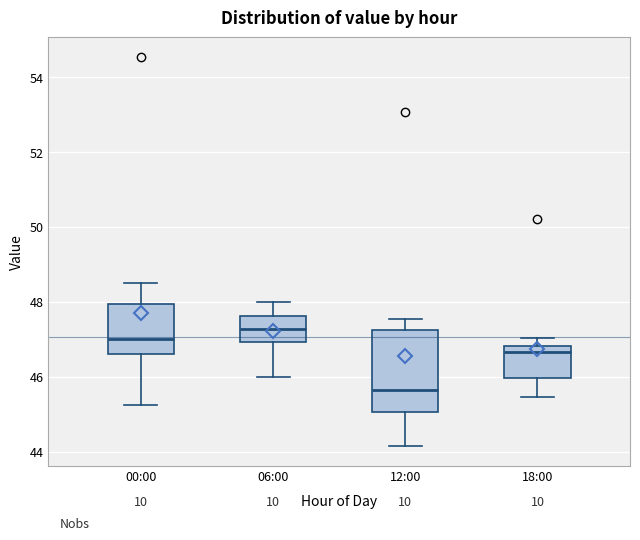

Where does the median line of the box for 12:00 sit on the y-axis? The values are not printed on the chart, so give them approximately, as read against the axis.

45.6